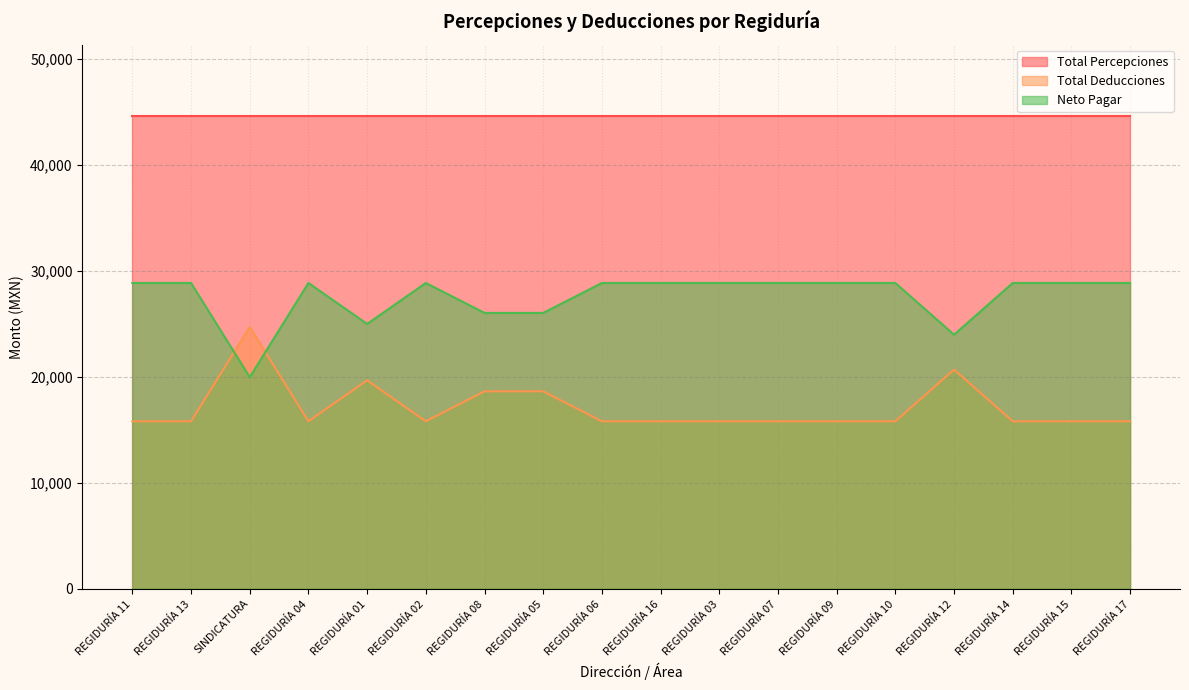

How many interior local peaks does the Total Deducciones series have?

3